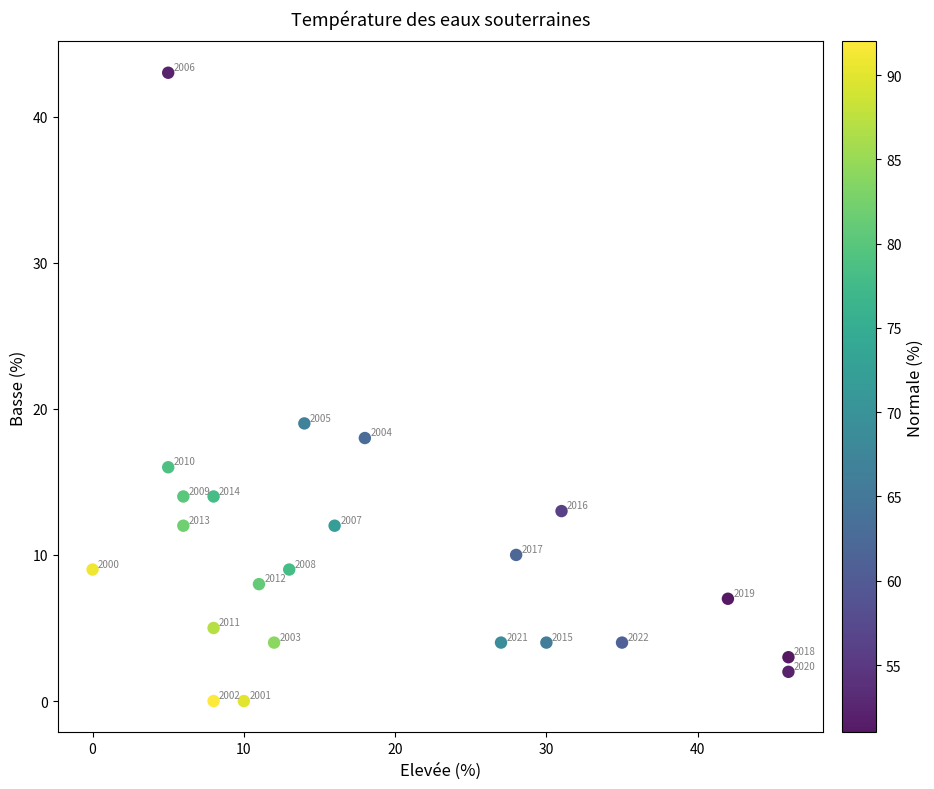

What Y value in the scatter plot is closest to 21?

19